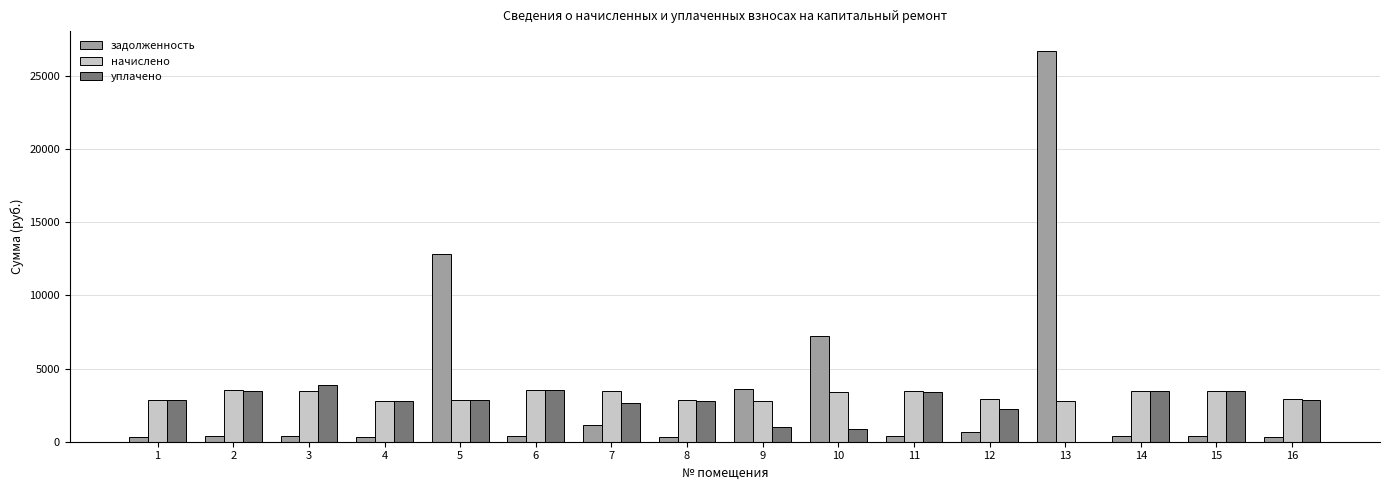

The уплачено series shows 5171.2 at 16. True or false?

False